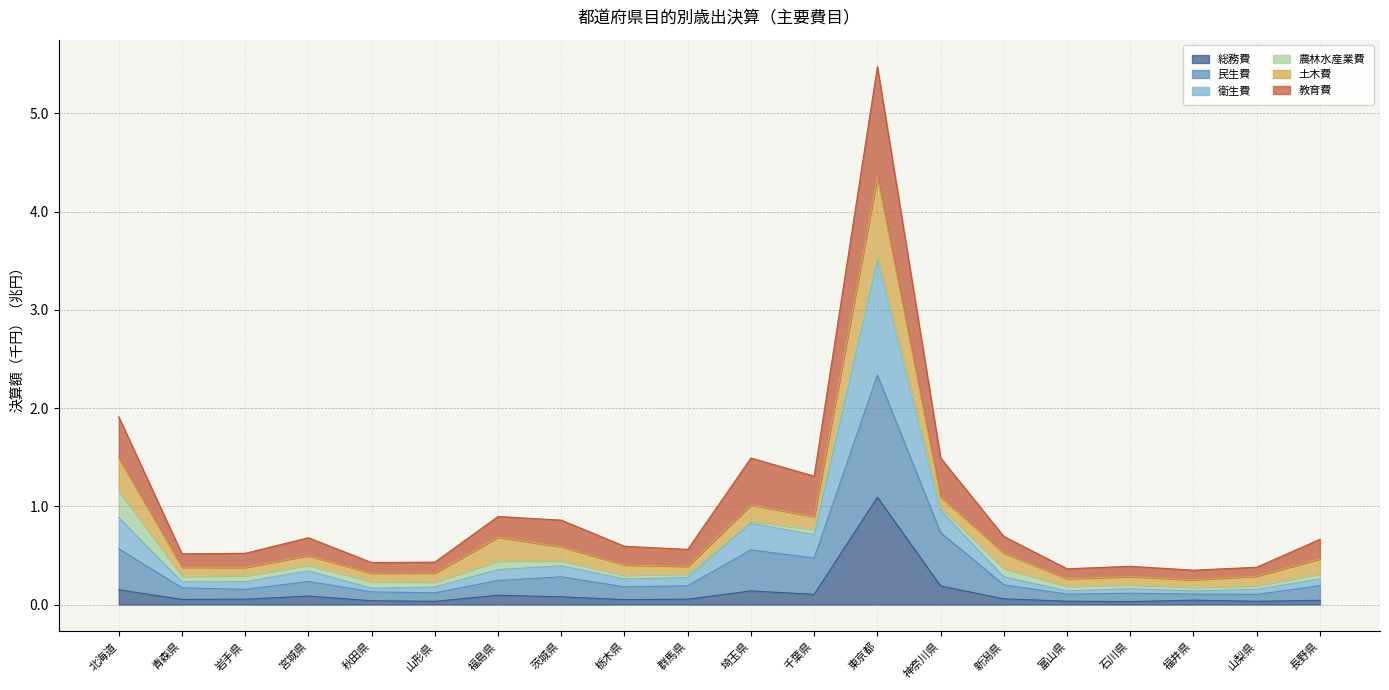

The 総務費 series shows 0.0 at 富山県. True or false?

True